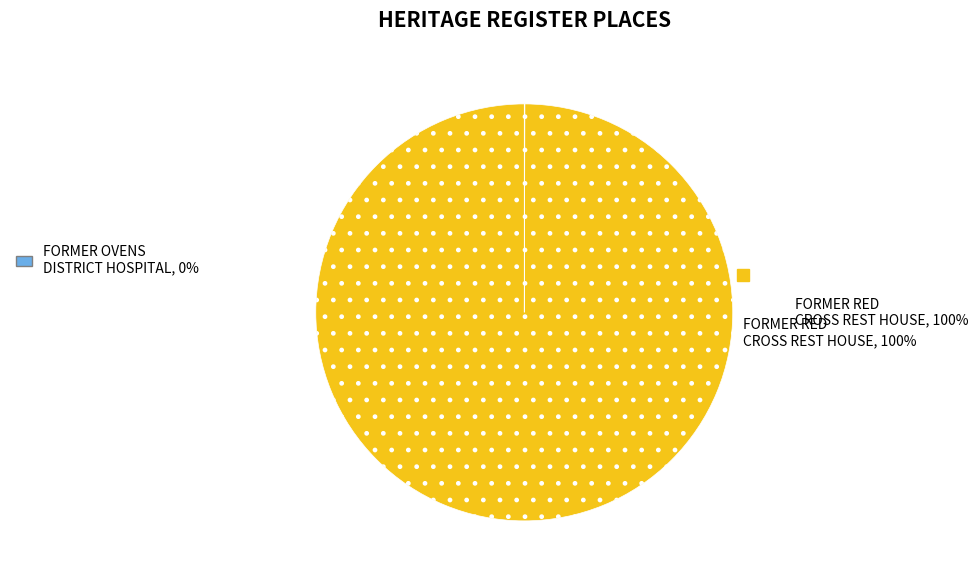

Does any single category account for the majority?

Yes